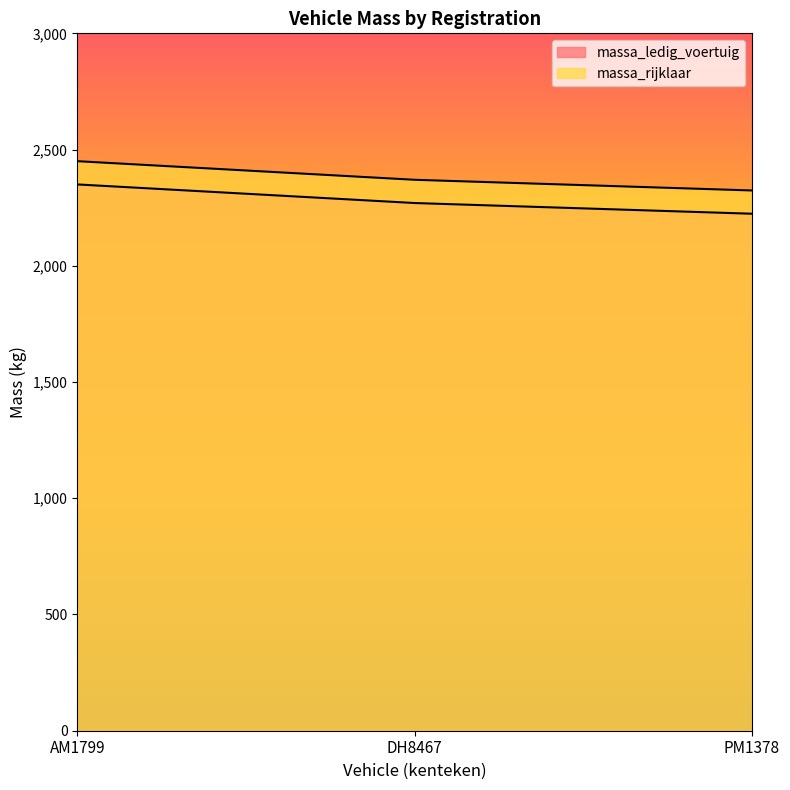

What is the difference between the second highest and minimum values in the massa_rijklaar series?

46